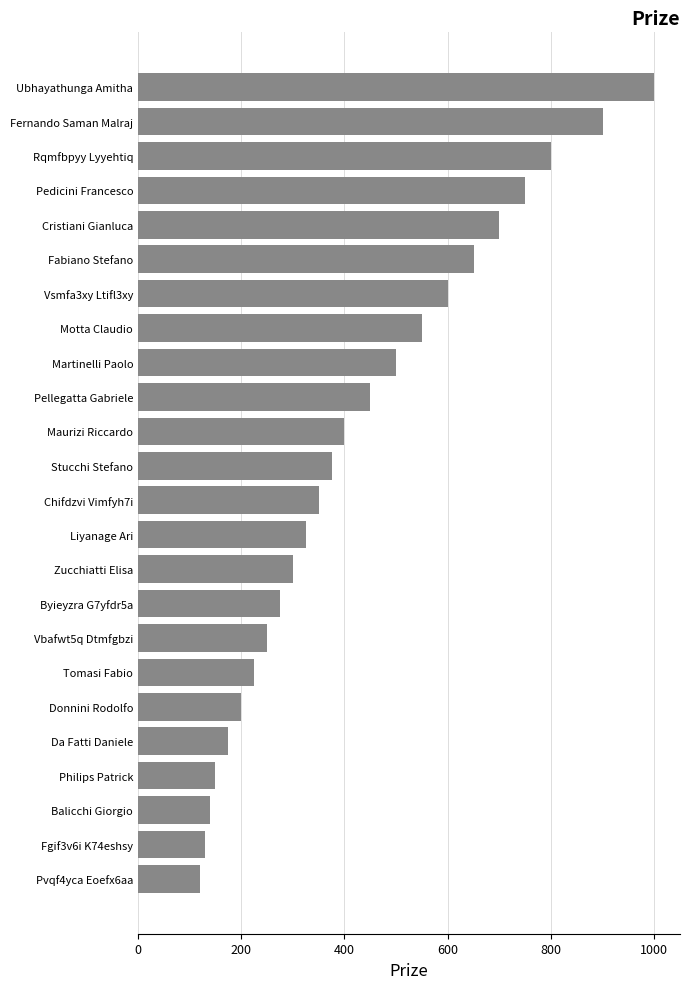

What is the greatest value displayed?

1000